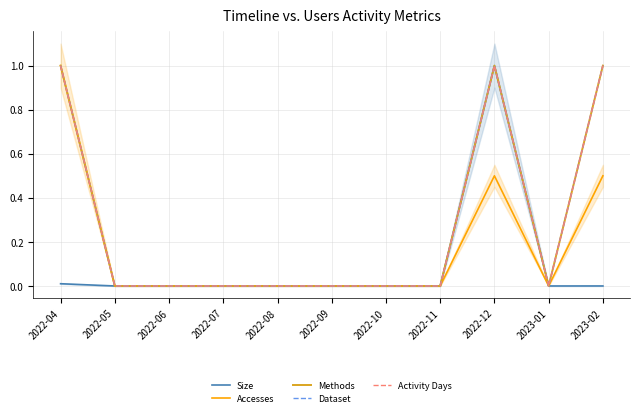

How many lines are shown in the chart?

5